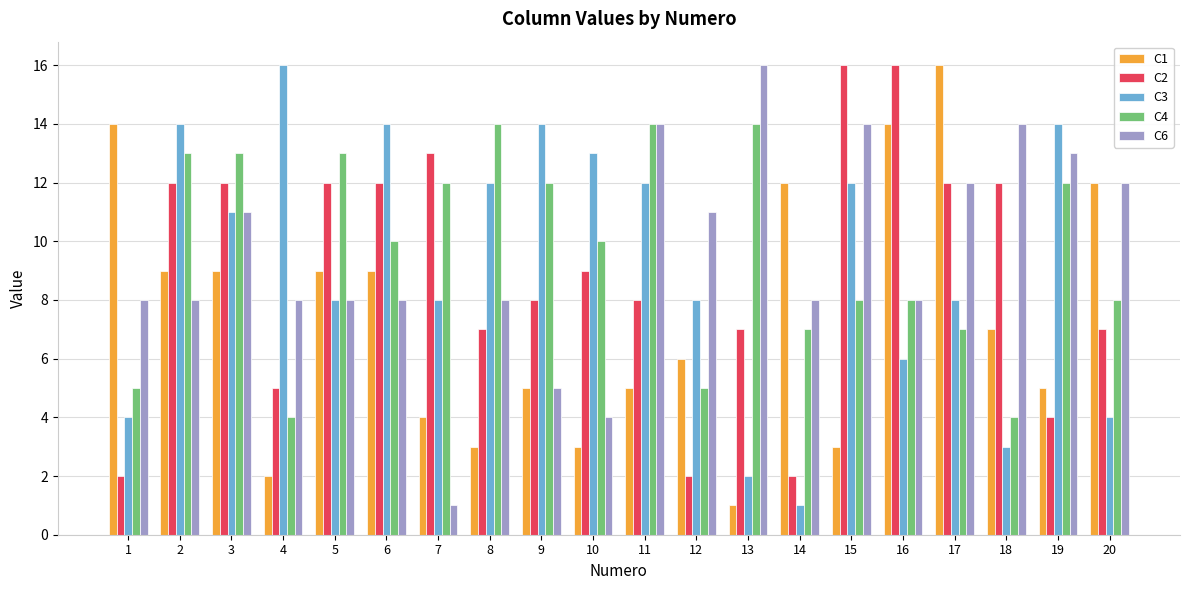

Reading left to right, list all the values displayed in this chart.

C1: 1=14	2=9	3=9	4=2	5=9	6=9	7=4	8=3	9=5	10=3	11=5	12=6	13=1	14=12	15=3	16=14	17=16	18=7	19=5	20=12
C2: 1=2	2=12	3=12	4=5	5=12	6=12	7=13	8=7	9=8	10=9	11=8	12=2	13=7	14=2	15=16	16=16	17=12	18=12	19=4	20=7
C3: 1=4	2=14	3=11	4=16	5=8	6=14	7=8	8=12	9=14	10=13	11=12	12=8	13=2	14=1	15=12	16=6	17=8	18=3	19=14	20=4
C4: 1=5	2=13	3=13	4=4	5=13	6=10	7=12	8=14	9=12	10=10	11=14	12=5	13=14	14=7	15=8	16=8	17=7	18=4	19=12	20=8
C6: 1=8	2=8	3=11	4=8	5=8	6=8	7=1	8=8	9=5	10=4	11=14	12=11	13=16	14=8	15=14	16=8	17=12	18=14	19=13	20=12